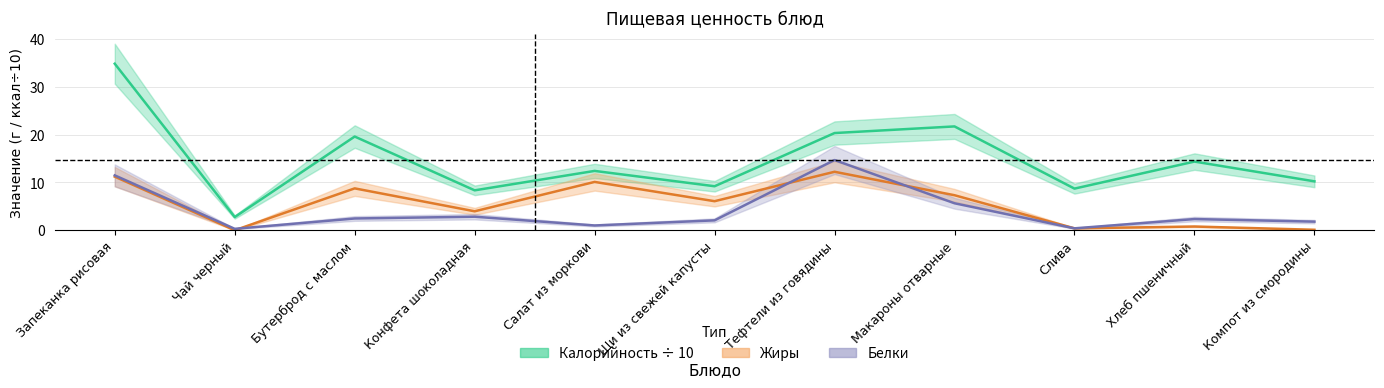

At which category does the chart reach its minimum across all series?

Чай черный